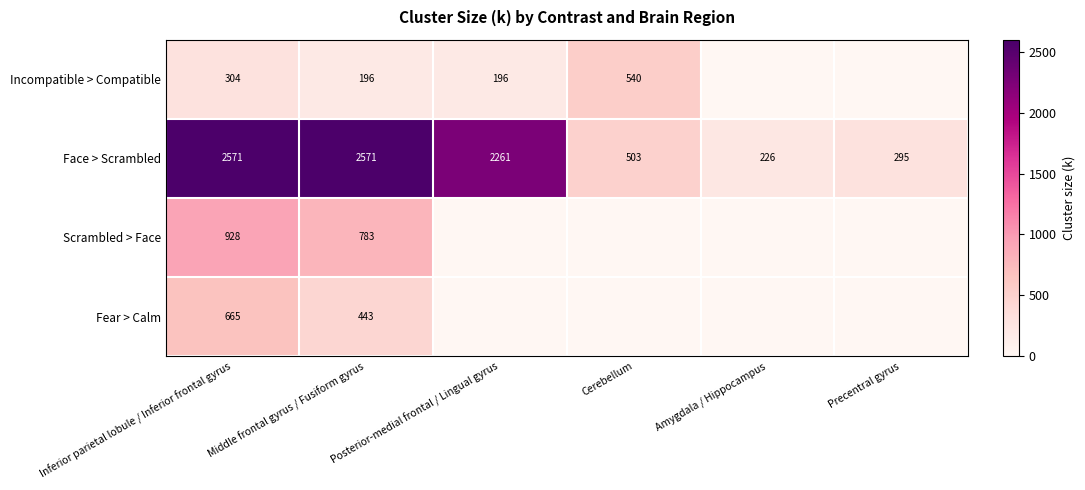

What is the difference between the highest and lowest values at Middle frontal gyrus / Fusiform gyrus?

2375